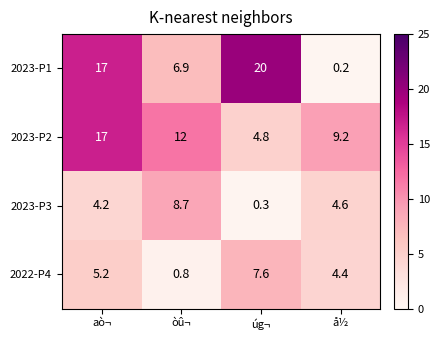

Between òû¬ and å½, which series saw the biggest shift?

2023-P1